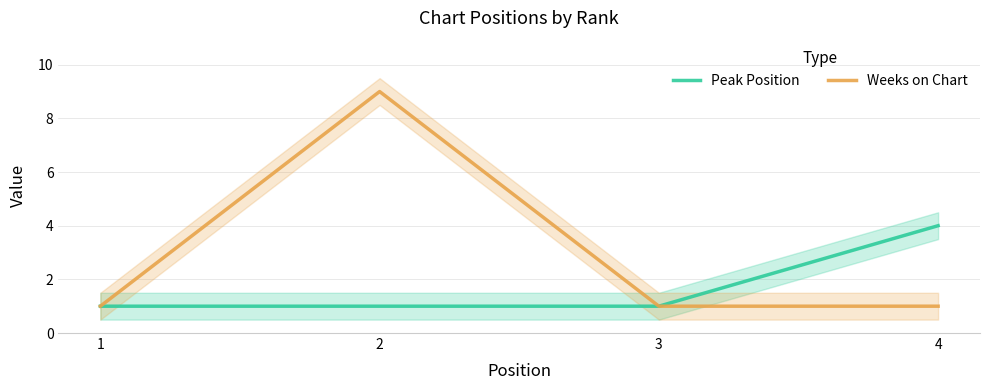

Rank the series at 1 from lowest to highest value.

Peak Position, Weeks on Chart